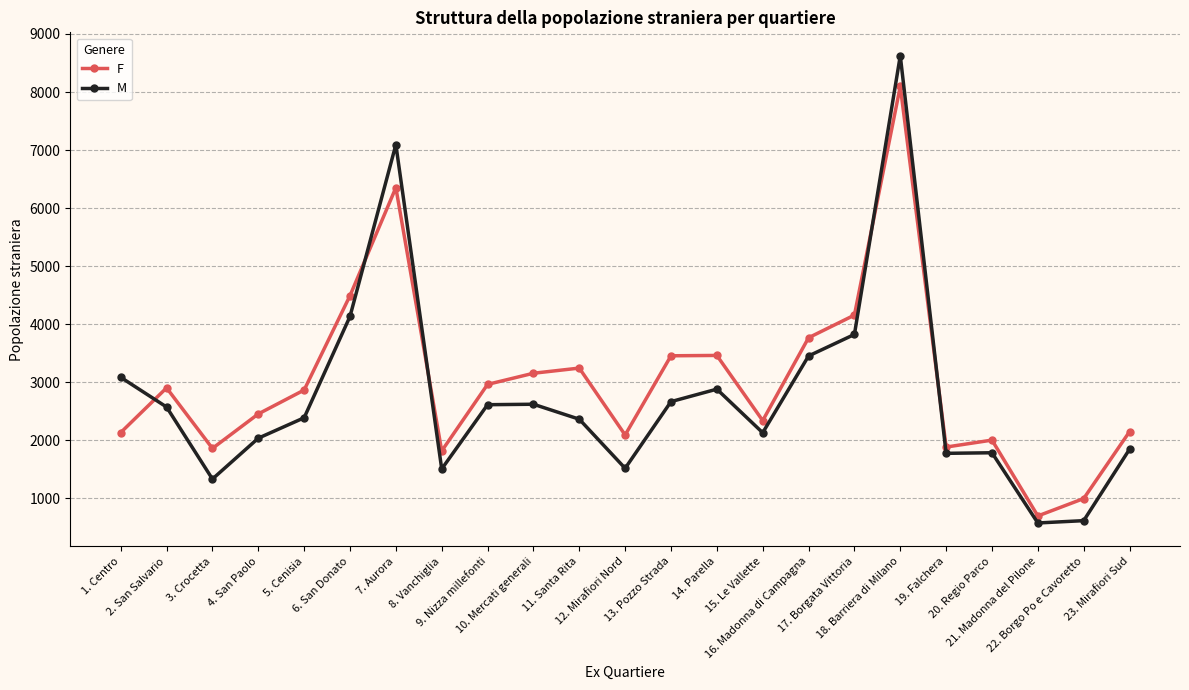

What is the maximum value shown in the chart?

8626